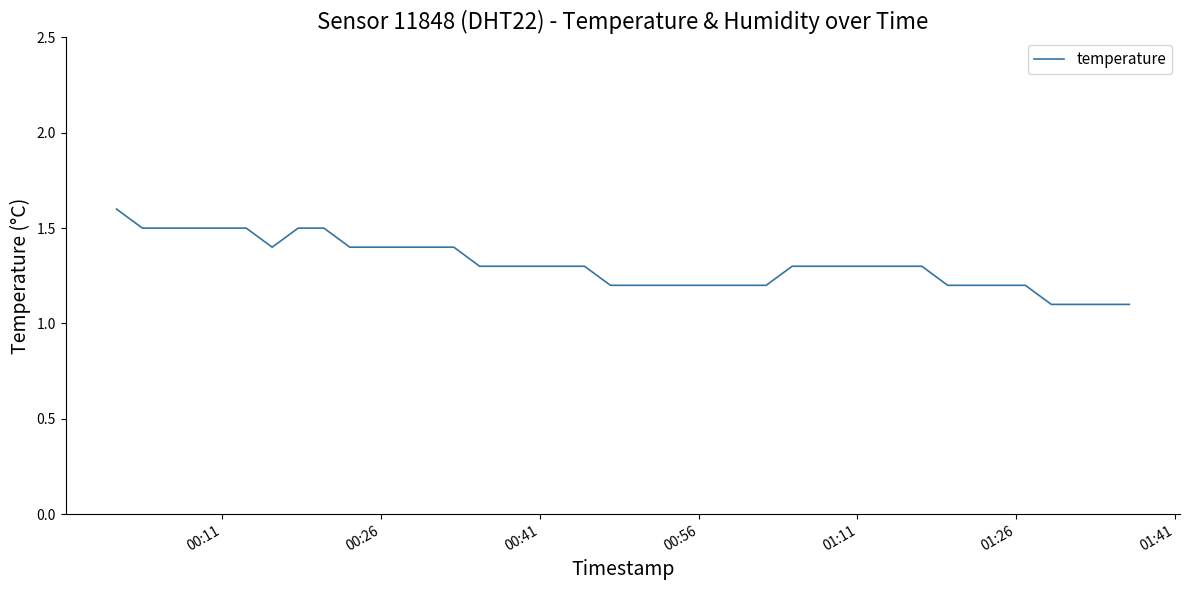

What is the maximum value shown in the chart?

1.6